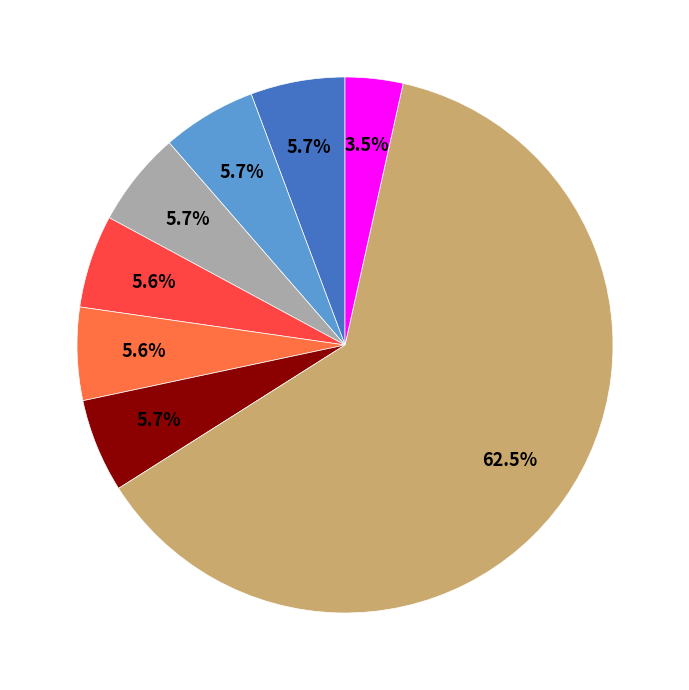

Does any single category account for the majority?

Yes